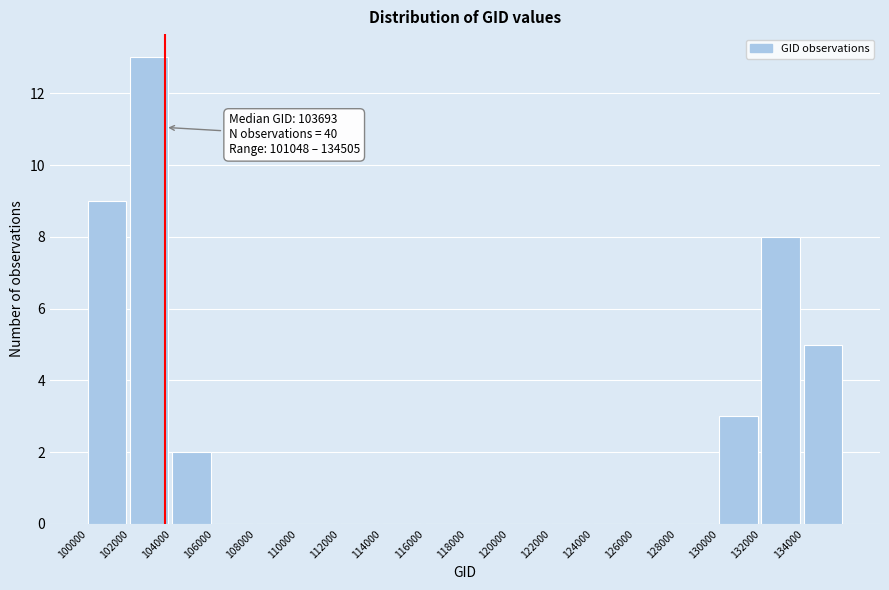

Over which range of the x-axis is the bar tallest?

102000 to 104000